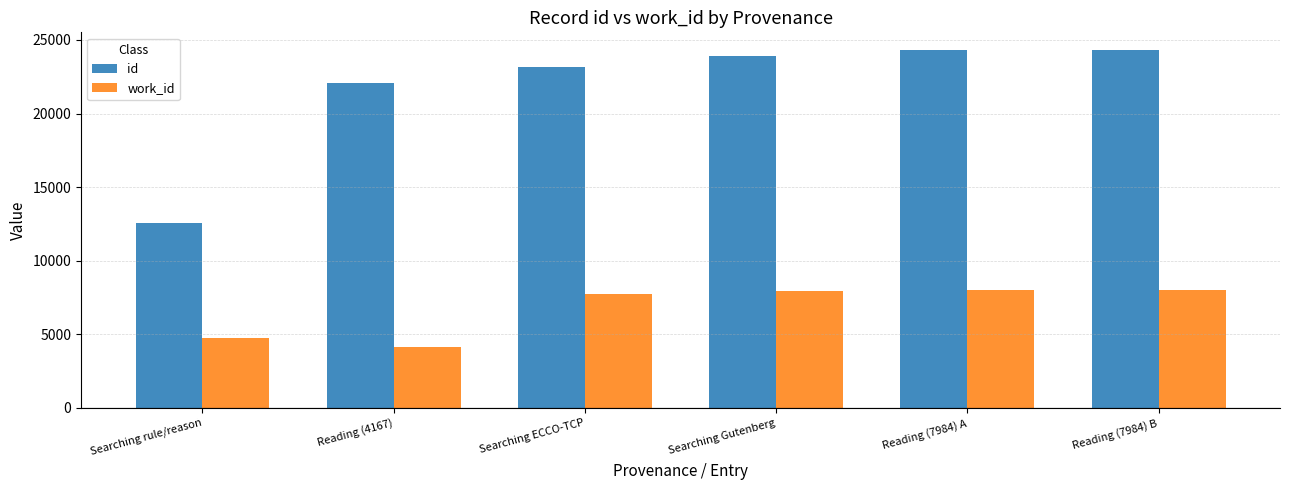

What is the label of the 1st bar from the right?

Reading (7984) B